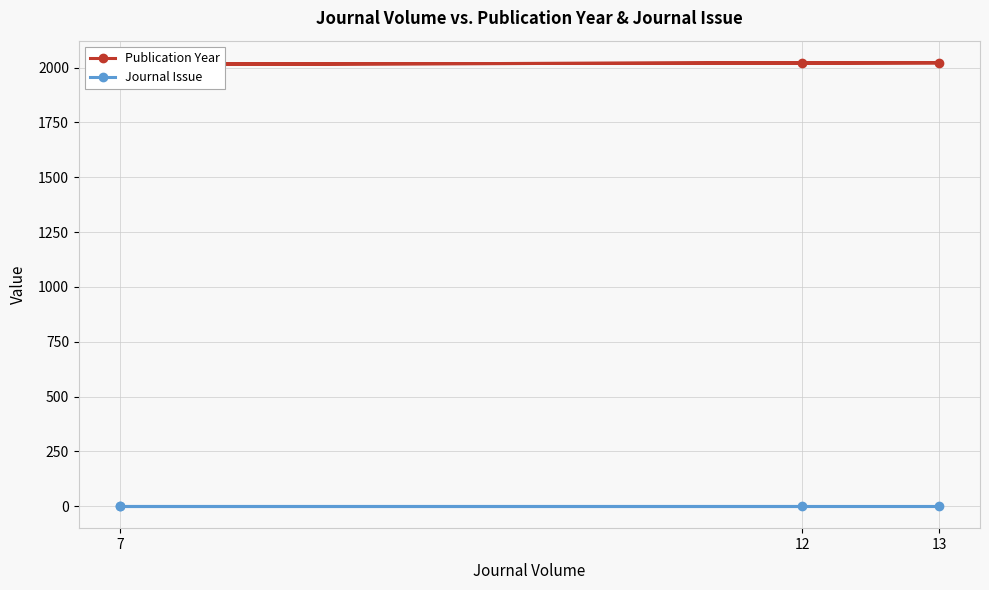

Which series changed the most between 13 and 7?

Publication Year